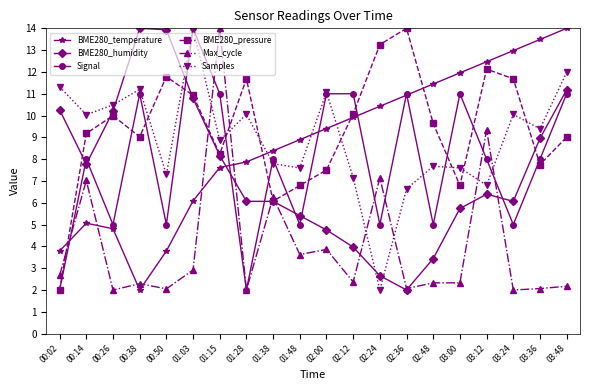

Which series ends up on top after the final intersection of Max_cycle and BME280_humidity?

BME280_humidity